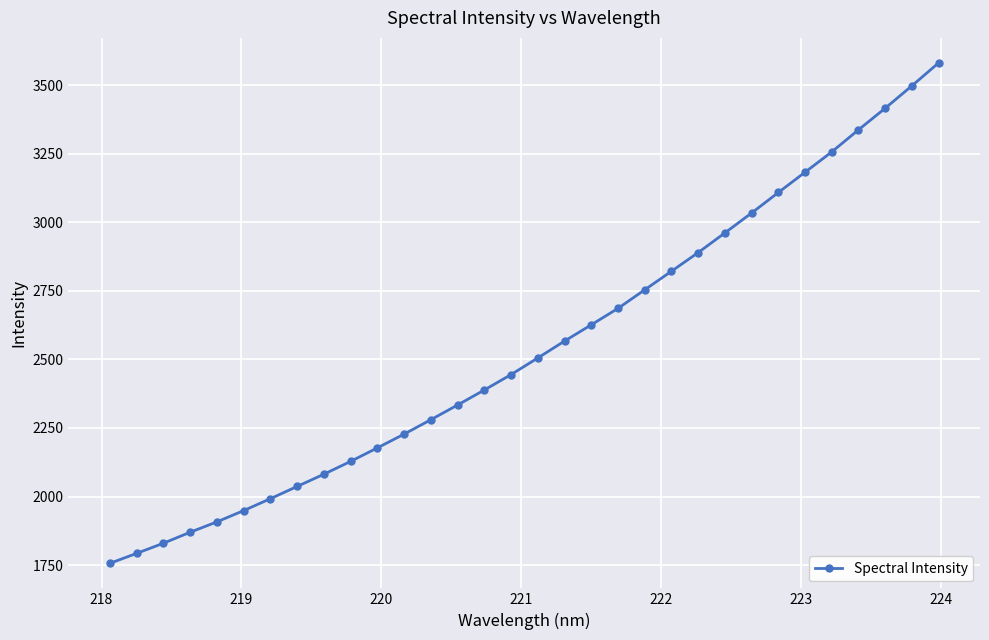

What is the difference between the maximum and minimum values?

1826.2